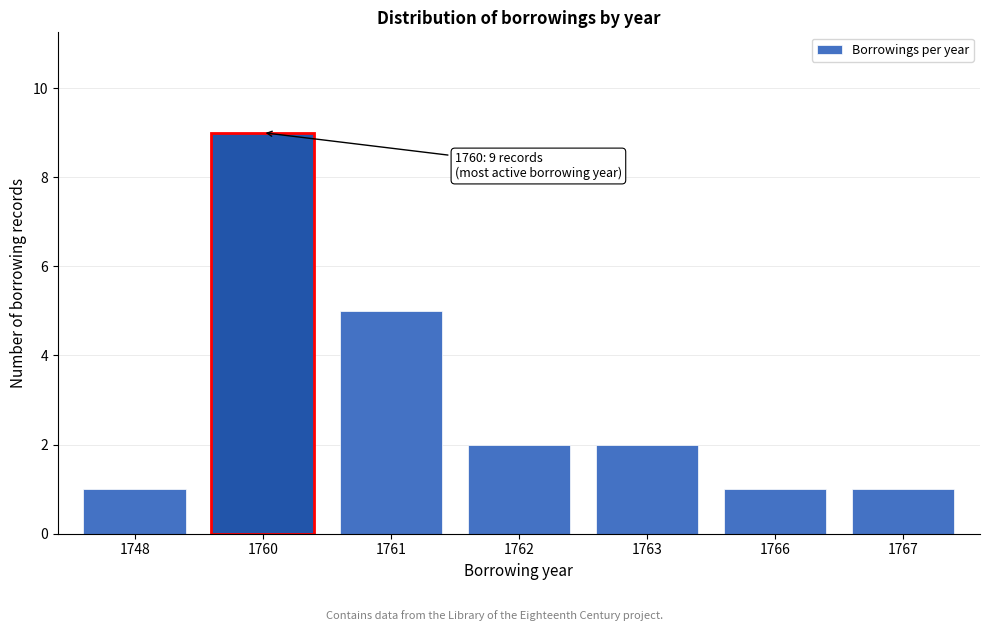

Reading right to left, what are all the values shown in this chart?

1	1	2	2	5	9	1